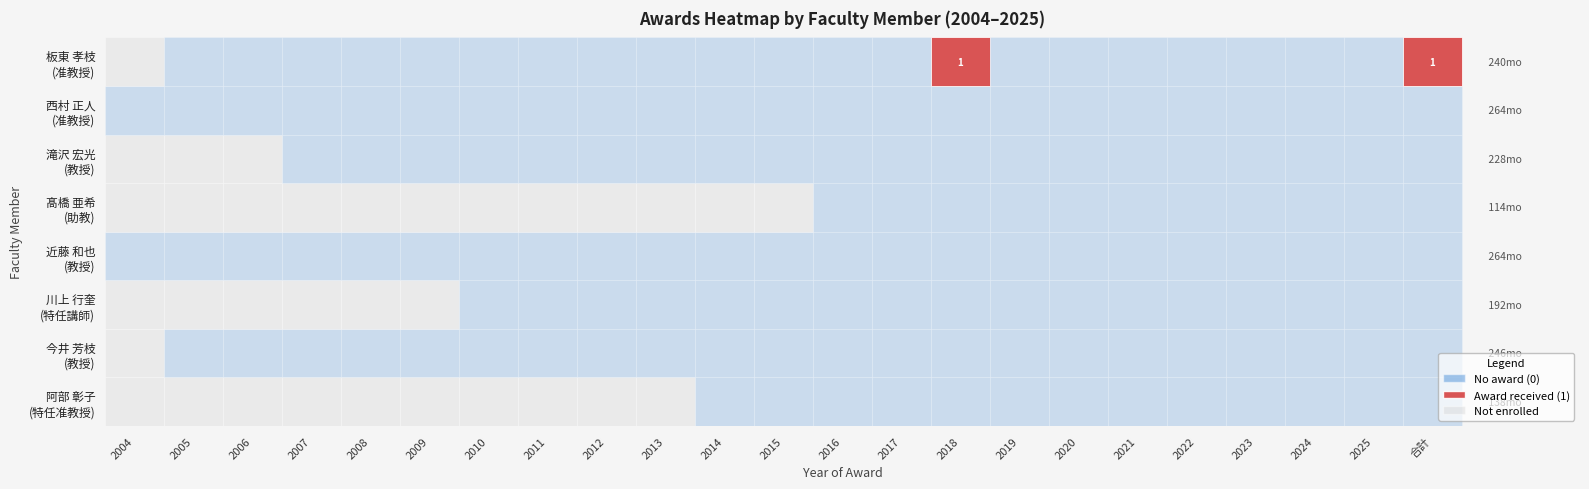

Between 6 and 8, which is larger?

6